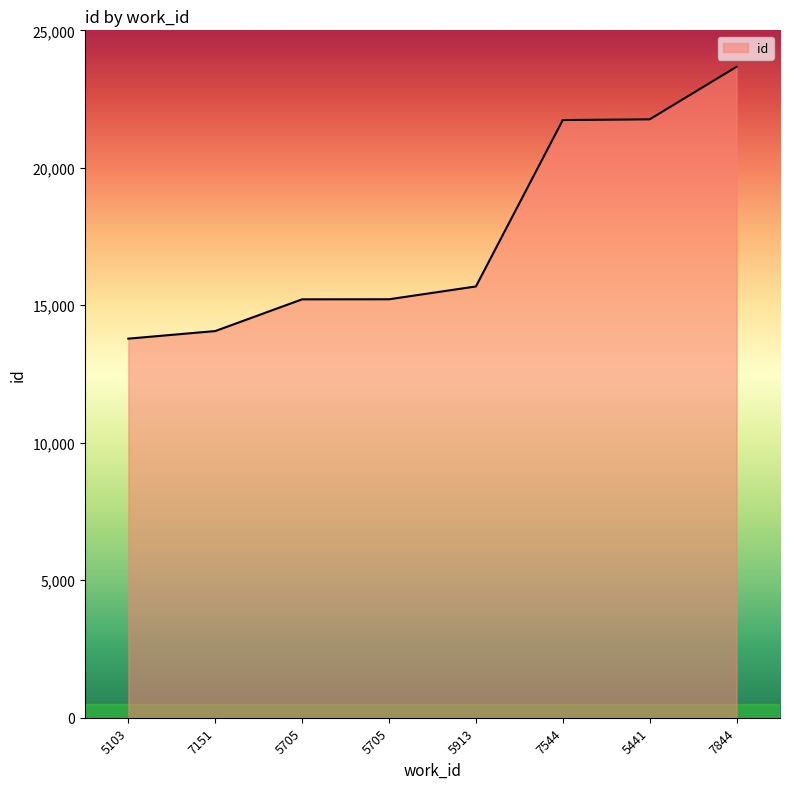

What is the difference between the values at 5913 and 7844?

7989